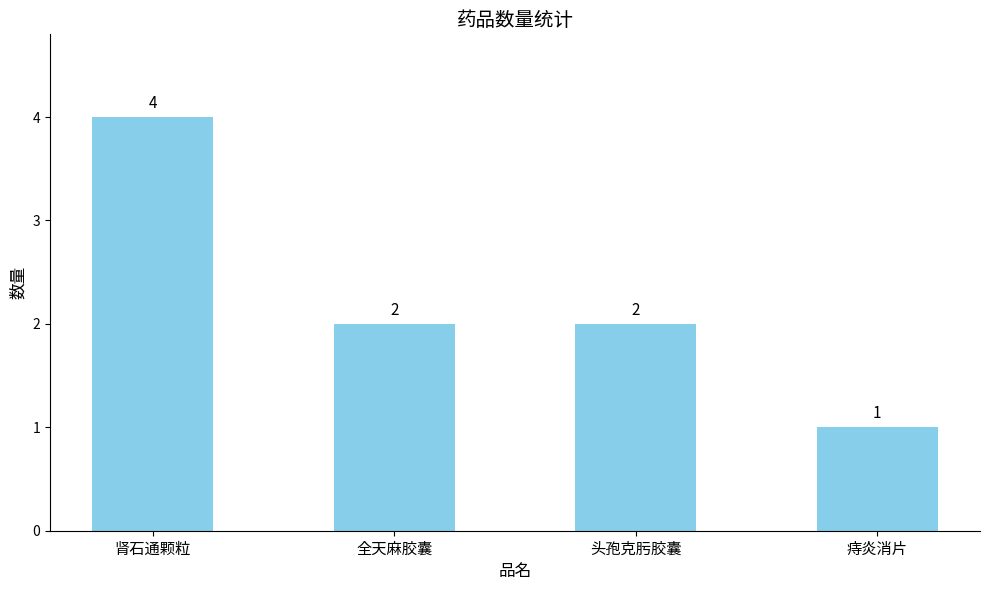

What is the label of the 1st bar from the right?

痔炎消片